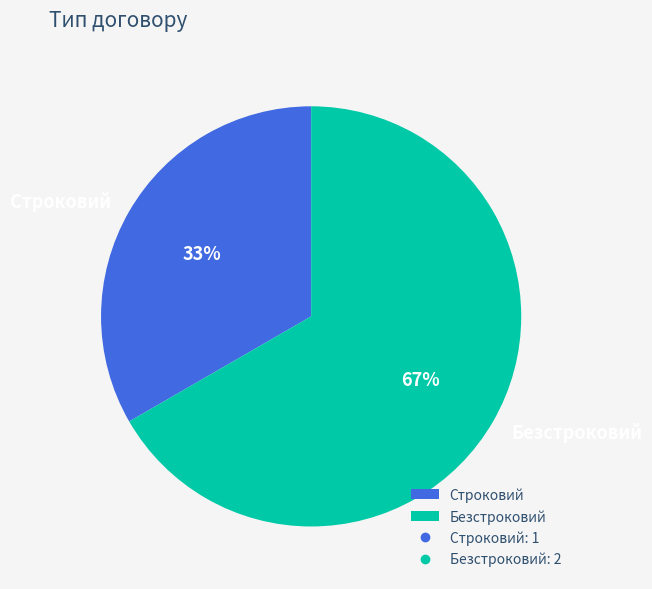

Approximately how many times larger is the value at Безстроковий compared to Строковий?

2.0